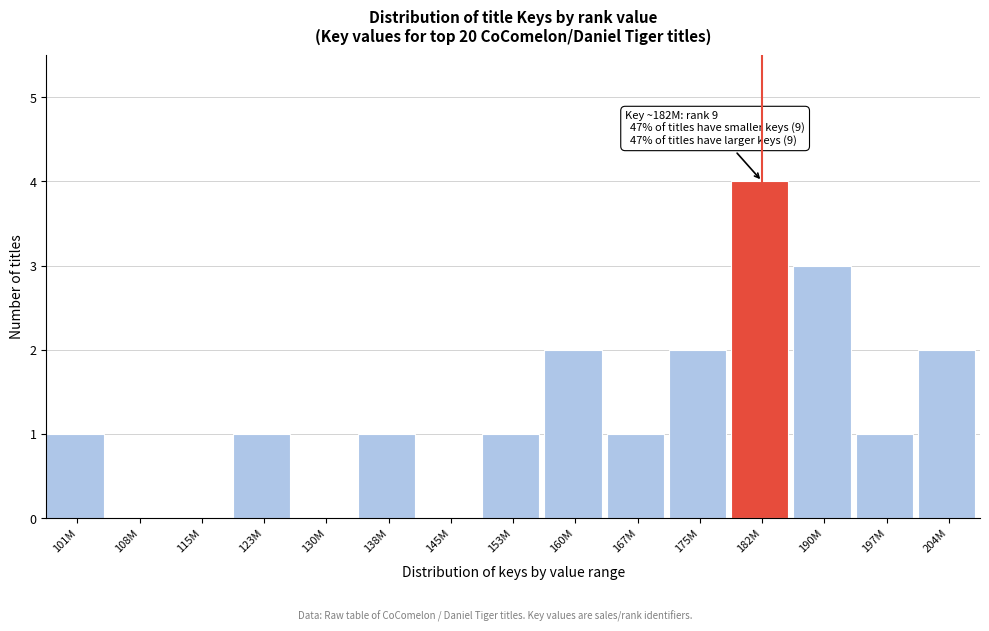

Reading left to right, list all the values displayed in this chart.

101M=1	108M=0	115M=0	123M=1	130M=0	138M=1	145M=0	153M=1	160M=2	167M=1	175M=2	182M=4	190M=3	197M=1	204M=2